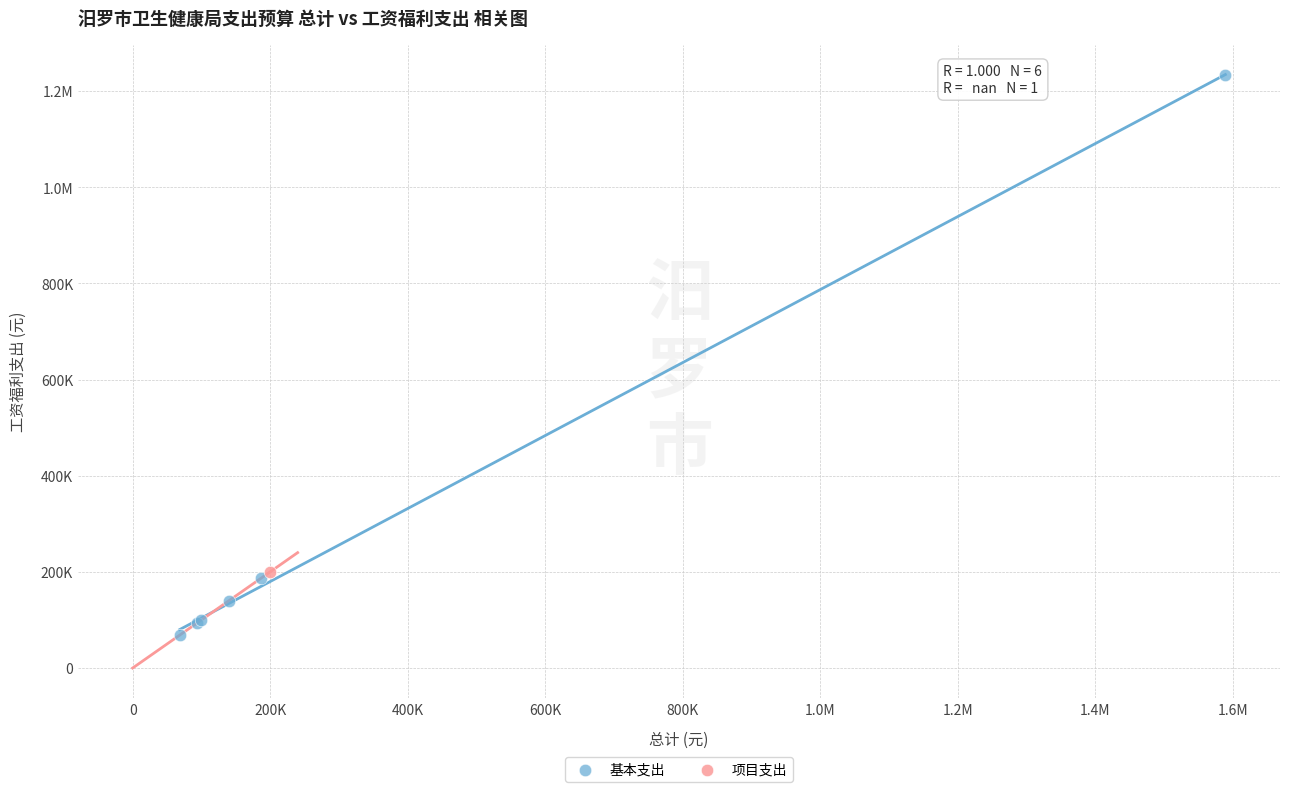

What are all the series names shown in the legend?

基本支出, 项目支出